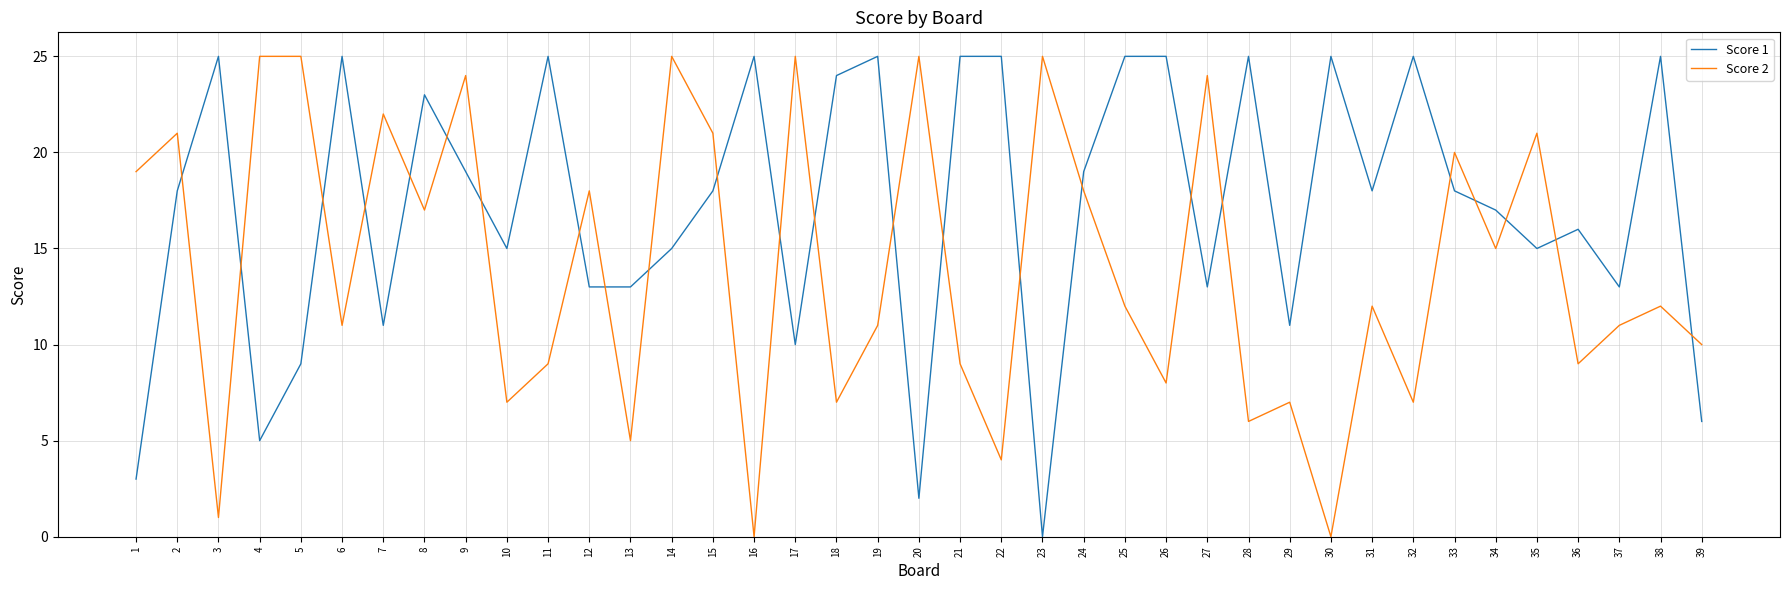

Does the chart display data point markers on the line(s)?

No